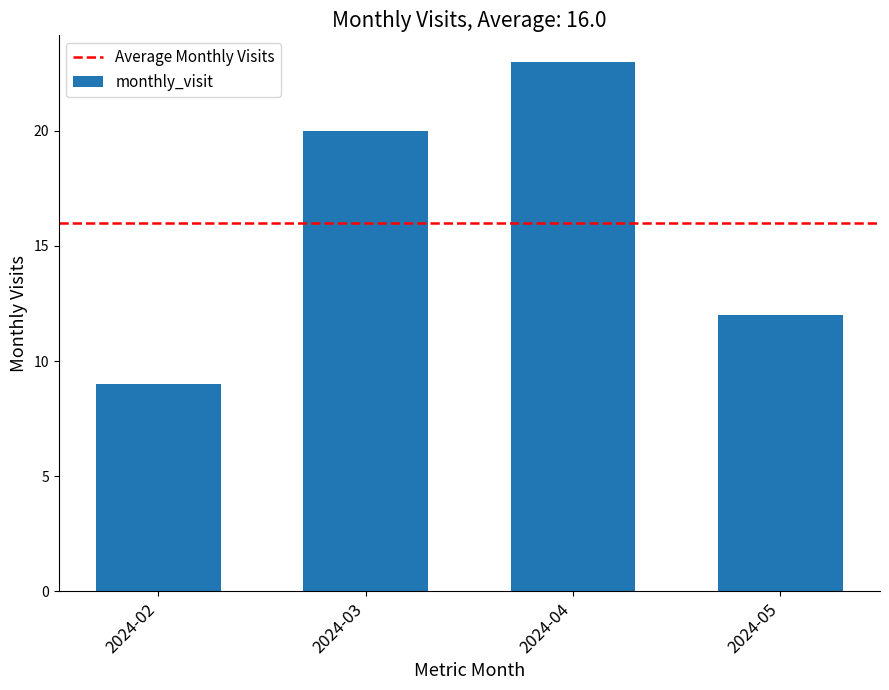

What is the average value?

16